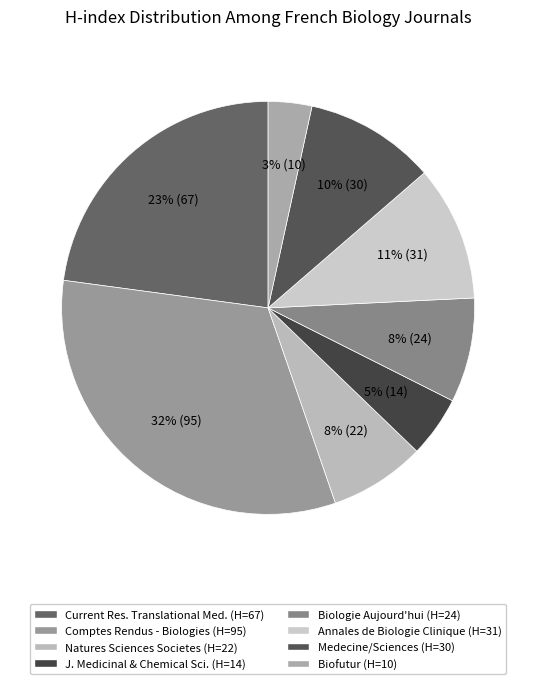

Rank the categories by value from lowest to highest.

Biofutur, Journal of Medicinal and Chemical Sciences, Natures Sciences Societes, Biologie Aujourd hui, Medecine/Sciences, Annales de Biologie Clinique, Current Research in Translational Medicine, Comptes Rendus - Biologies